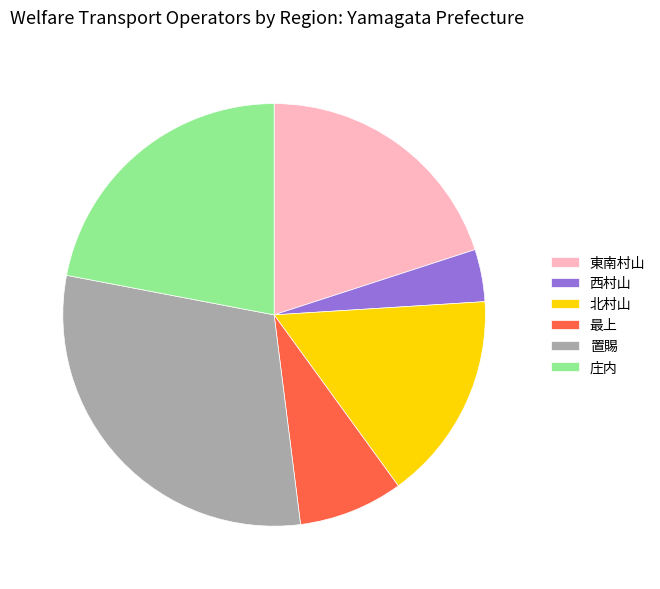

True or false: 北村山 accounts for 27% of the total.

False